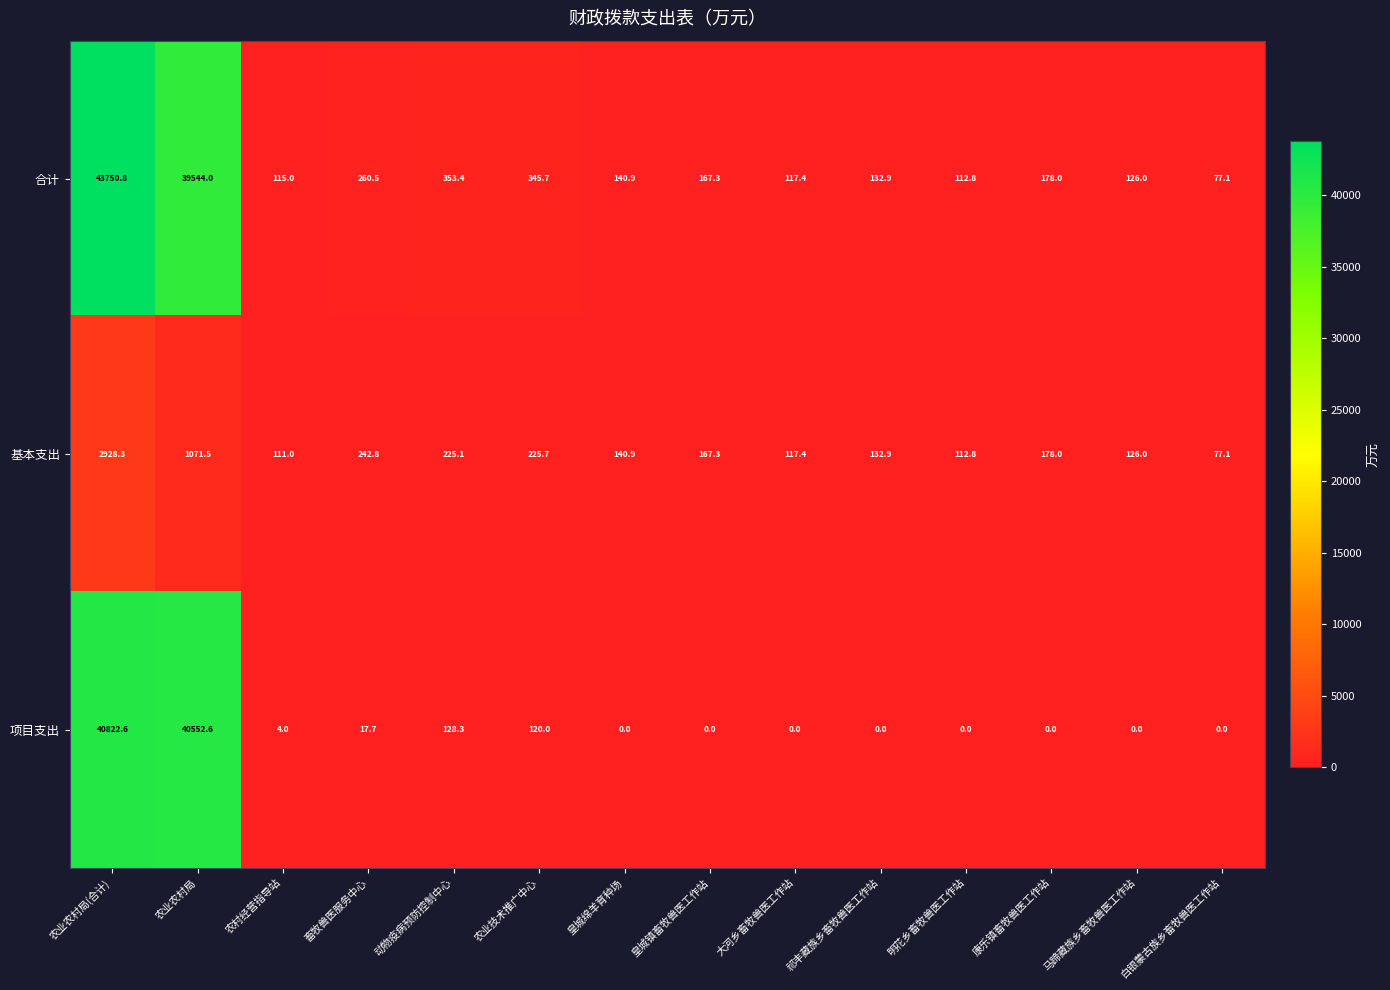

Is it true that 基本支出 equals 225.7 at 农业技术推广中心?

True